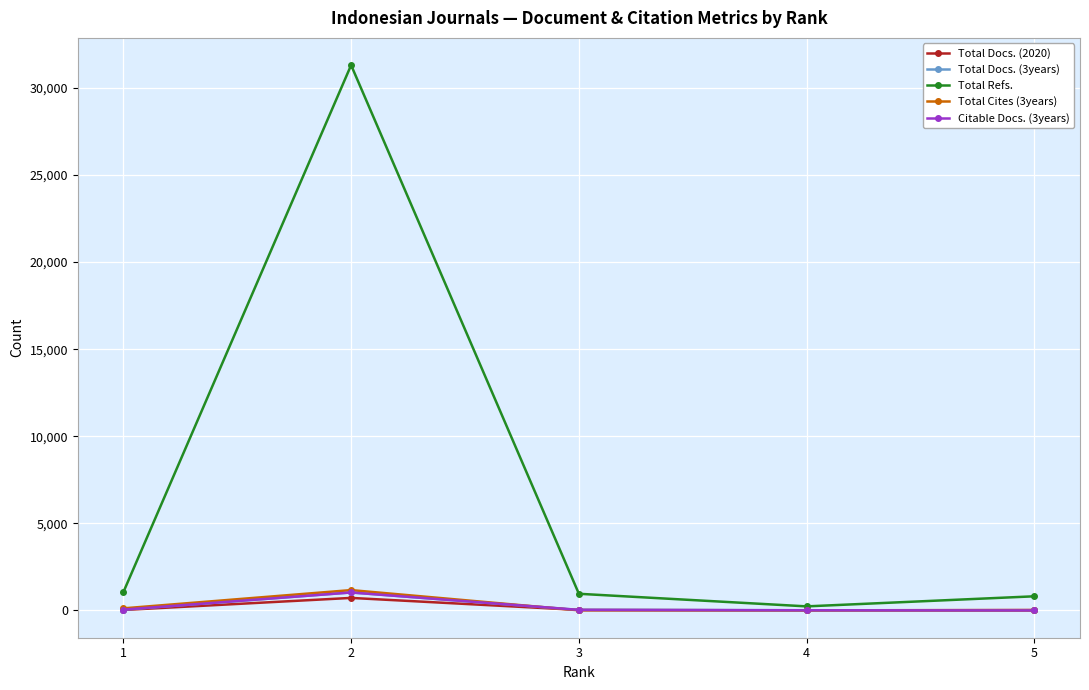

True or false: Total Docs. (2020) and Citable Docs. (3years) cross at least once.

True